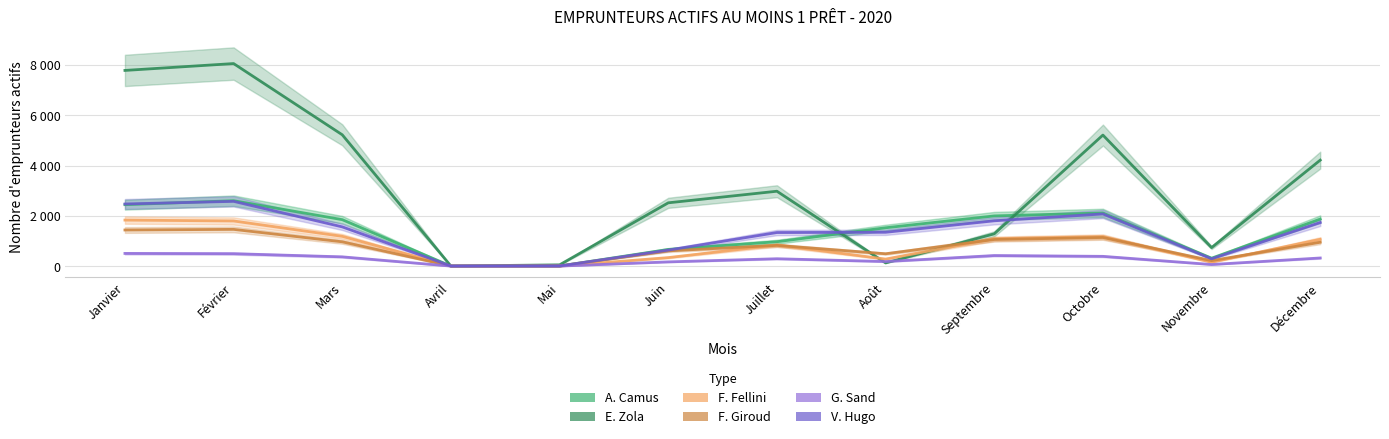

What is the sum of the E. Zola values at Mai and Janvier?

7833